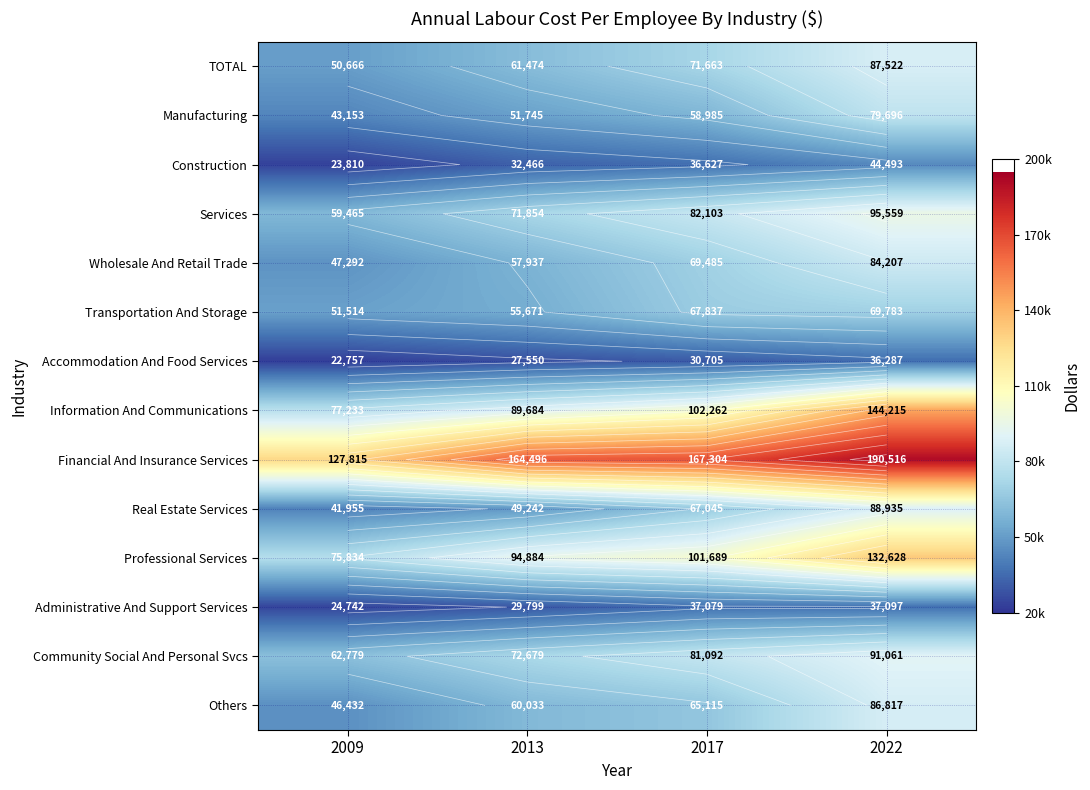

Which series has the largest total across all categories?

Financial And Insurance Services